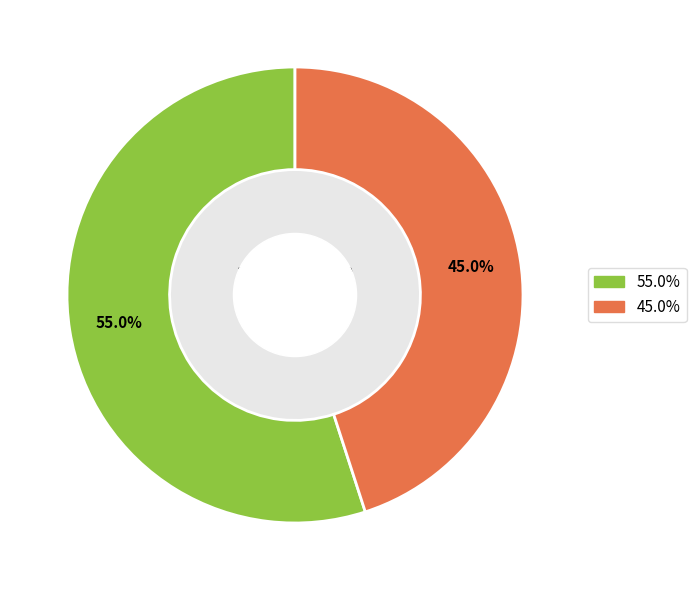

Is there a majority slice in this chart?

Yes